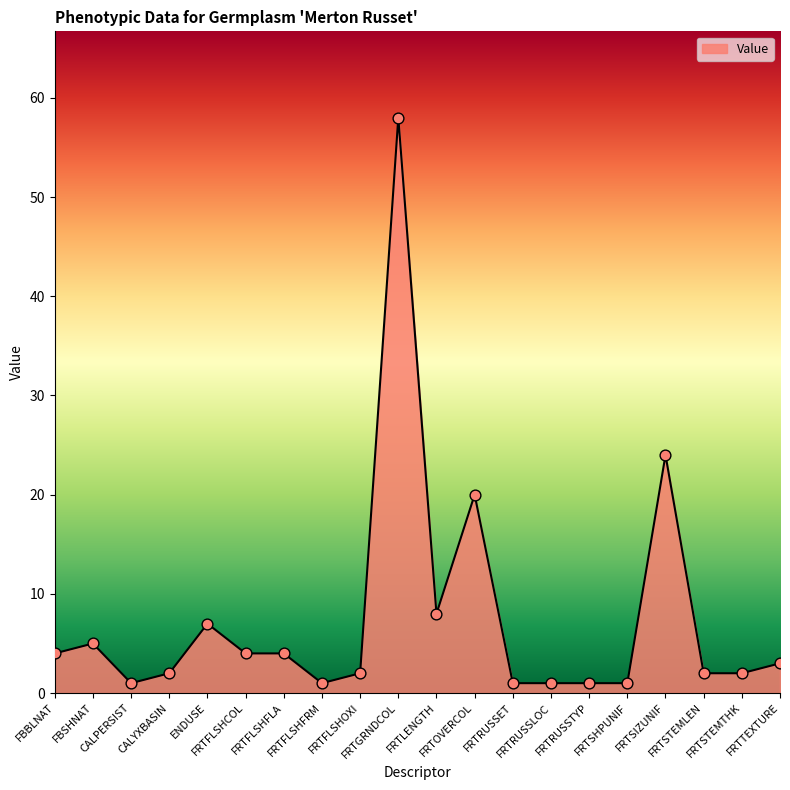

What is the ratio of the value at FRTSHPUNIF to the value at FRTSTEMTHK?

0.5